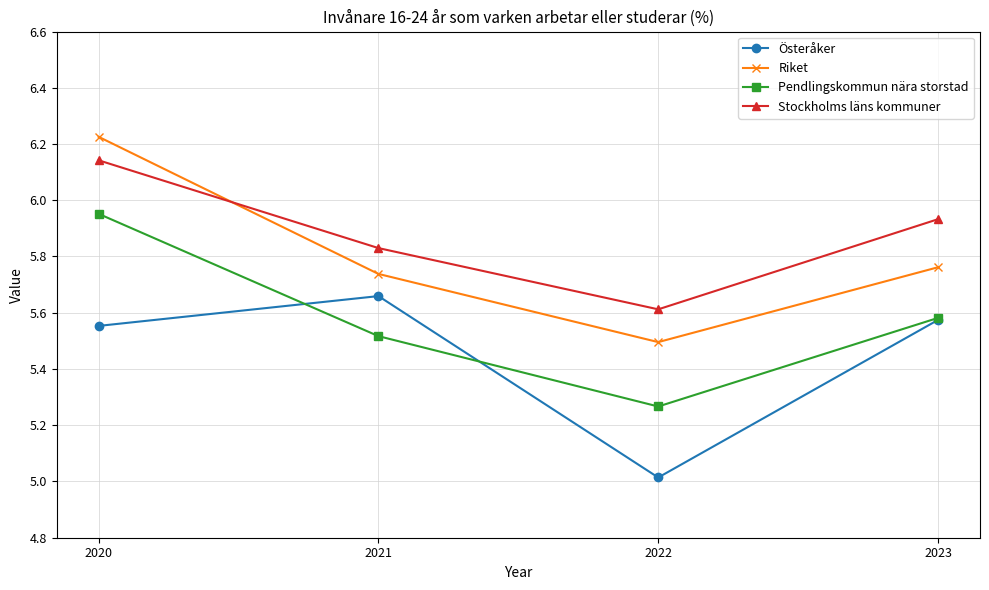

What is the sum of the Stockholms läns kommuner values at 2020 and 2022?

11.8